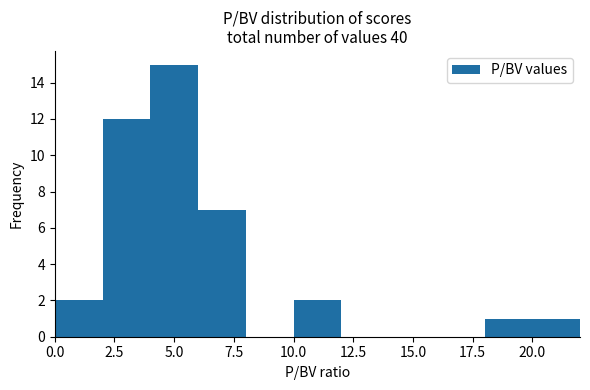

Reading left to right, list every bar in this chart as the range it spans on the x-axis followed by its height. The values are not printed on the chart, so give them approximately, as read against the axis.

0 to 2: 2
2 to 4: 12
4 to 6: 15
6 to 8: 7
8 to 10: 0
10 to 12: 2
12 to 14: 0
14 to 16: 0
16 to 18: 0
18 to 20: 1
20 to 22: 1